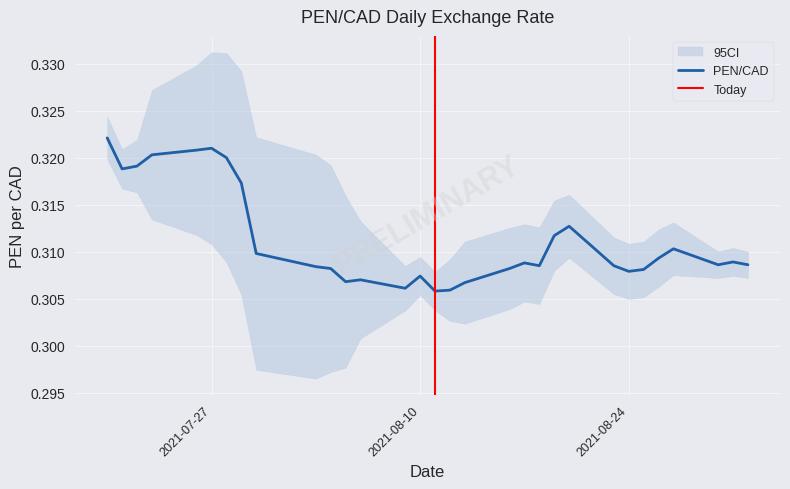

True or false: PEN/CAD has a value of 0.2 at 2021-08-10.

False